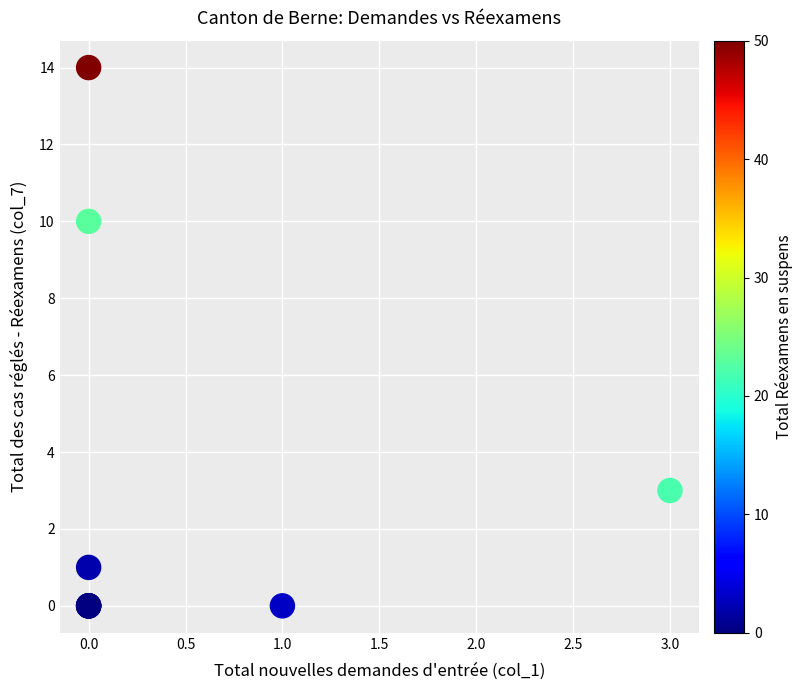

What Y value in the scatter plot is closest to 7?

10